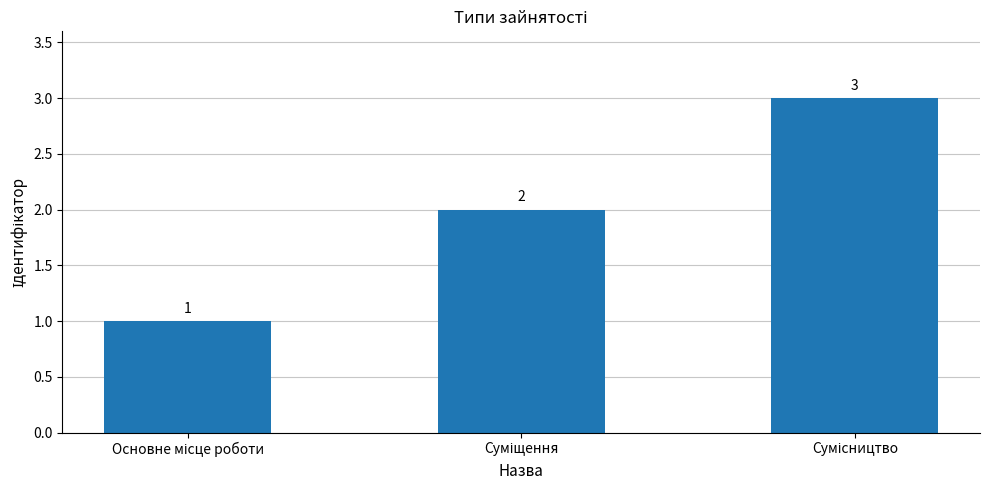

How many values are between 1 and 3?

3